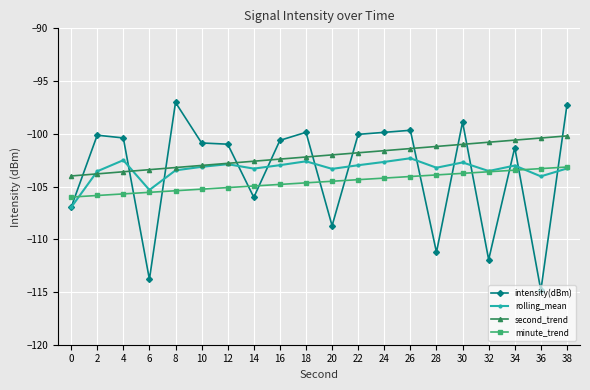

Count the number of data series in this chart.

4